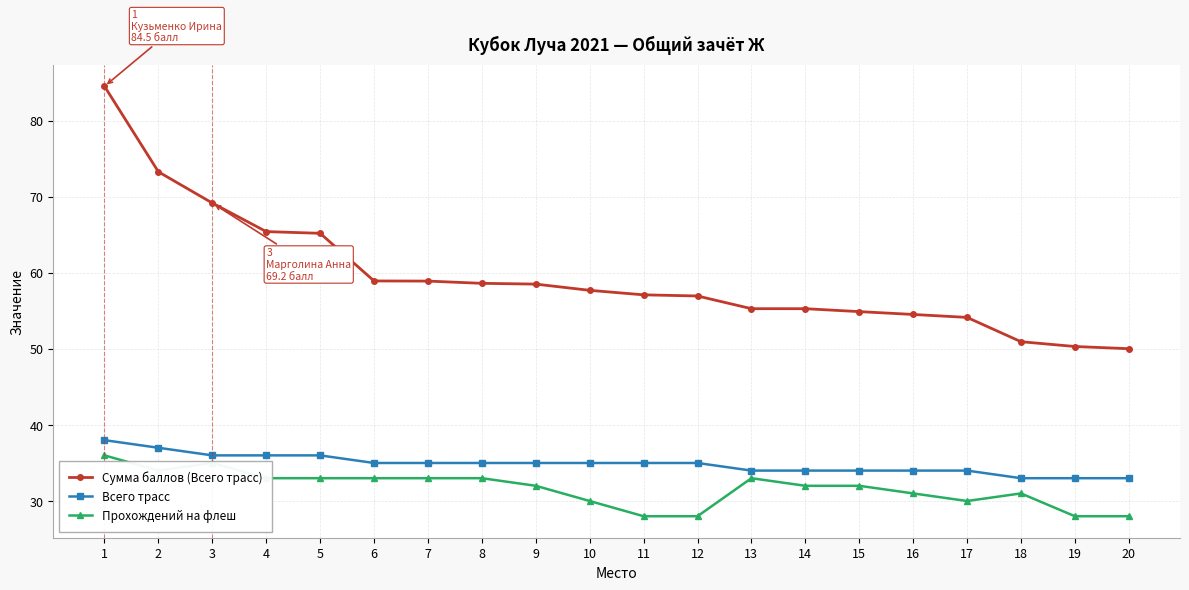

What is the total value across all series at 10?

122.7